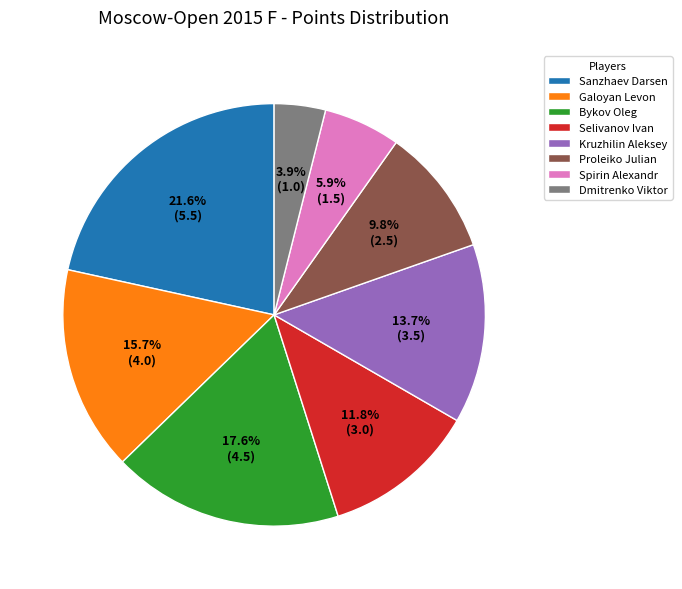

Rank the categories by value from highest to lowest.

Sanzhaev Darsen, Bykov Oleg, Galoyan Levon, Kruzhilin Aleksey, Selivanov Ivan, Proleiko Julian, Spirin Alexandr, Dmitrenko Viktor